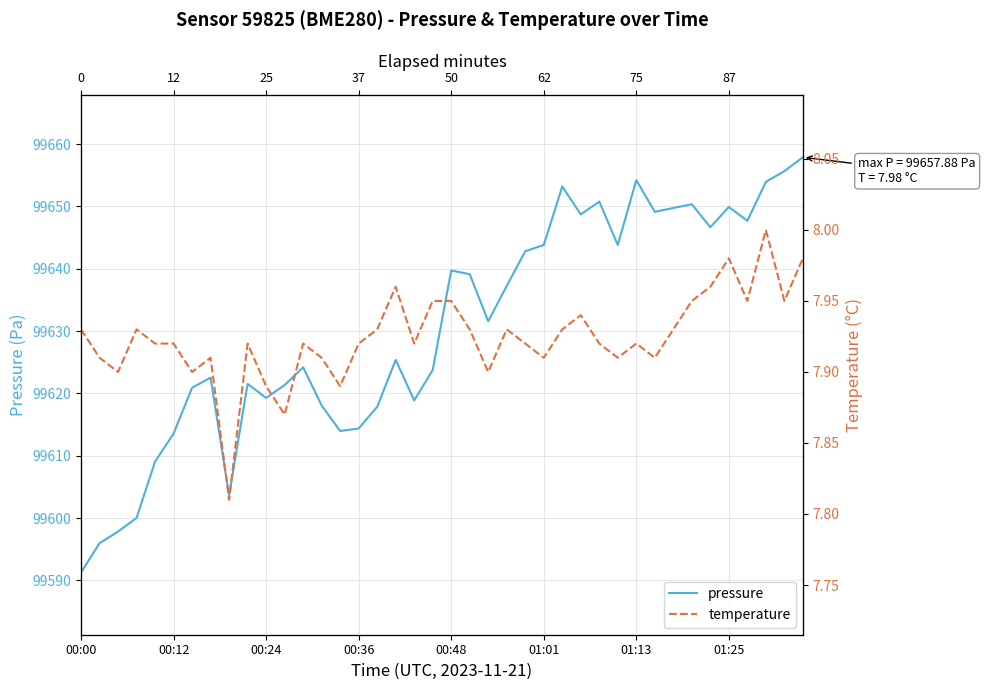

How many interior local peaks does the pressure series have?

10